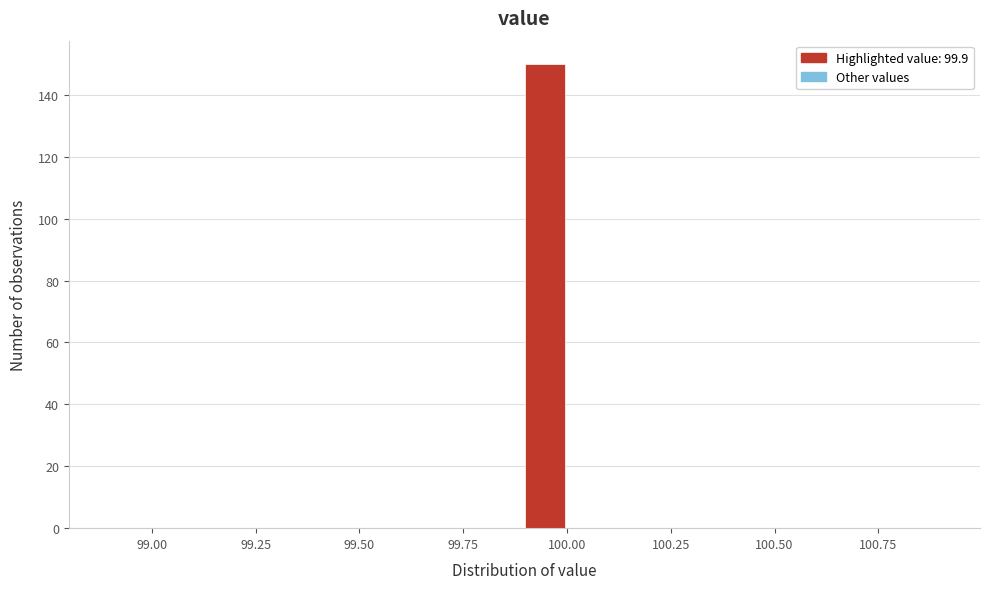

Read against the x-axis, roughly where is the centre of the tallest bar?

99.95